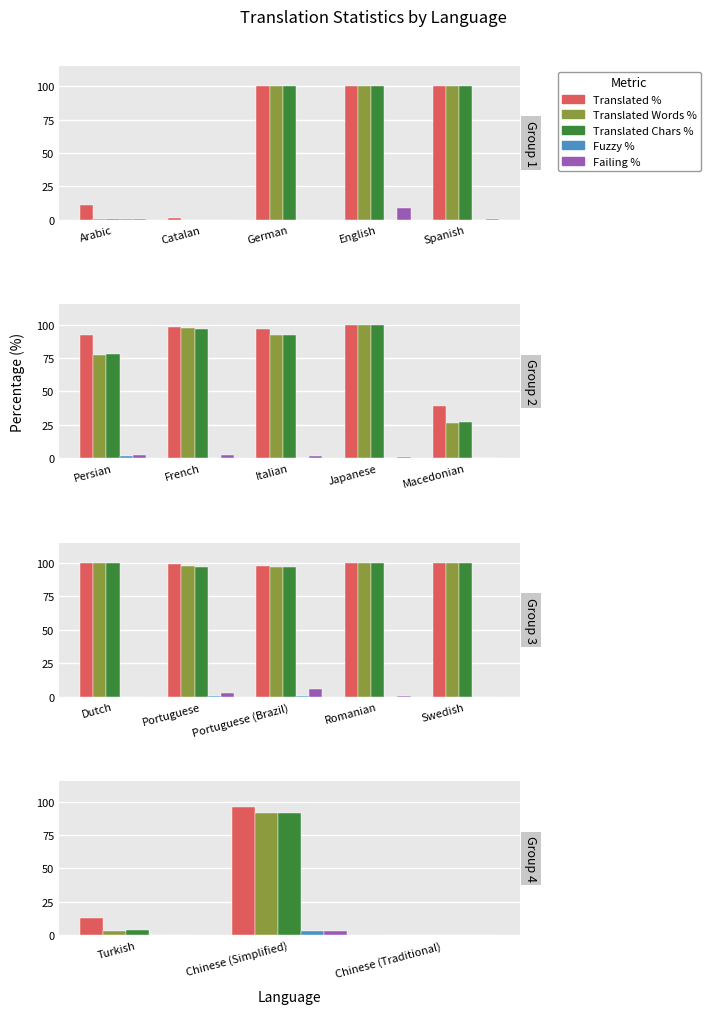

Are the bars grouped side by side (vs. stacked)?

Yes